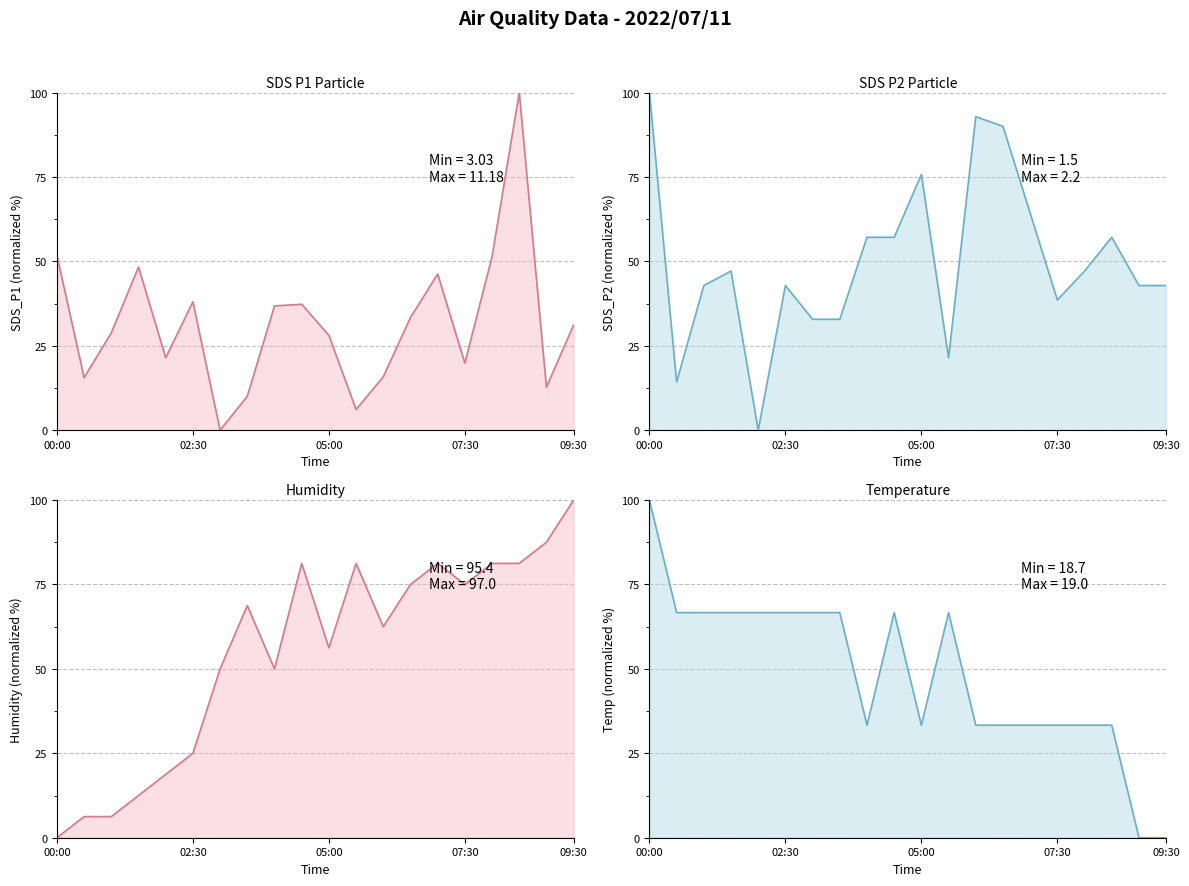

At how many categories does at least one series exceed 21?

19